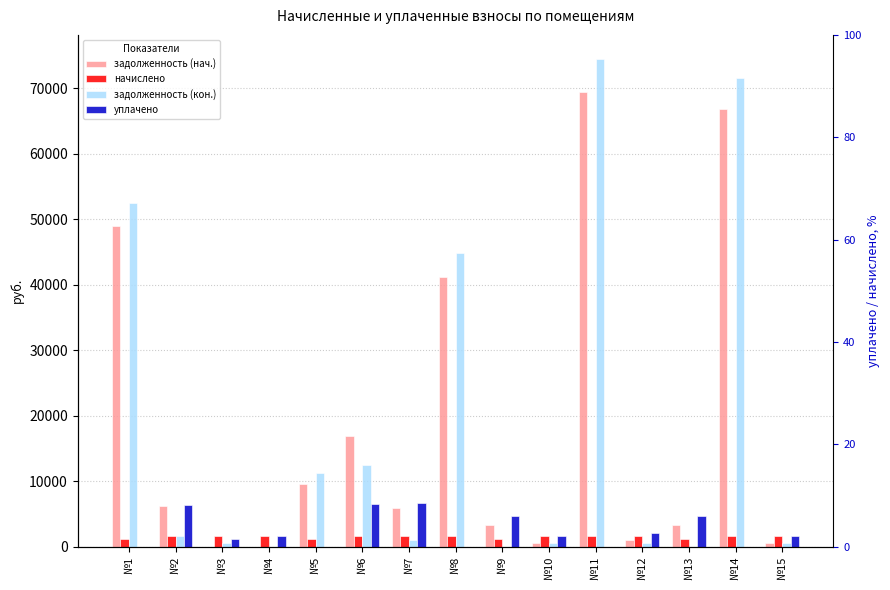

How many bars are there in each group?

4